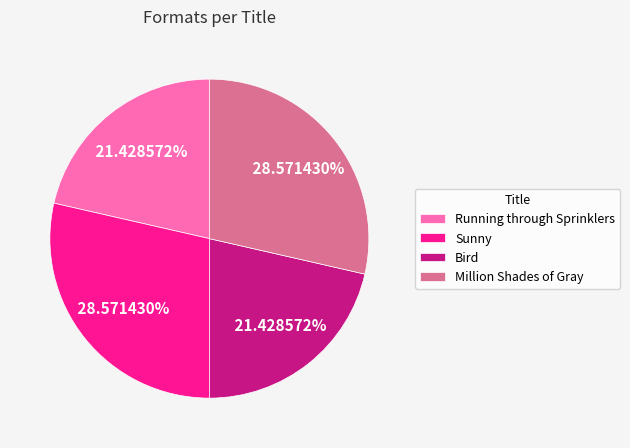

Count the number of slices in the pie.

4